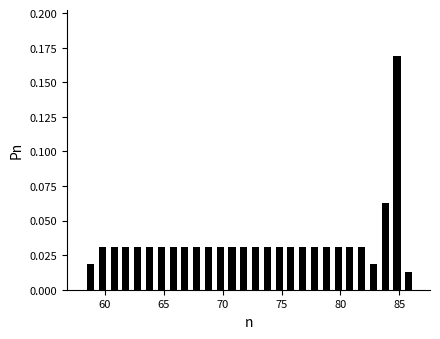

Around what value on the x-axis is the tallest bar? Give the approximate position of its centre, as read against the axis.

85.0